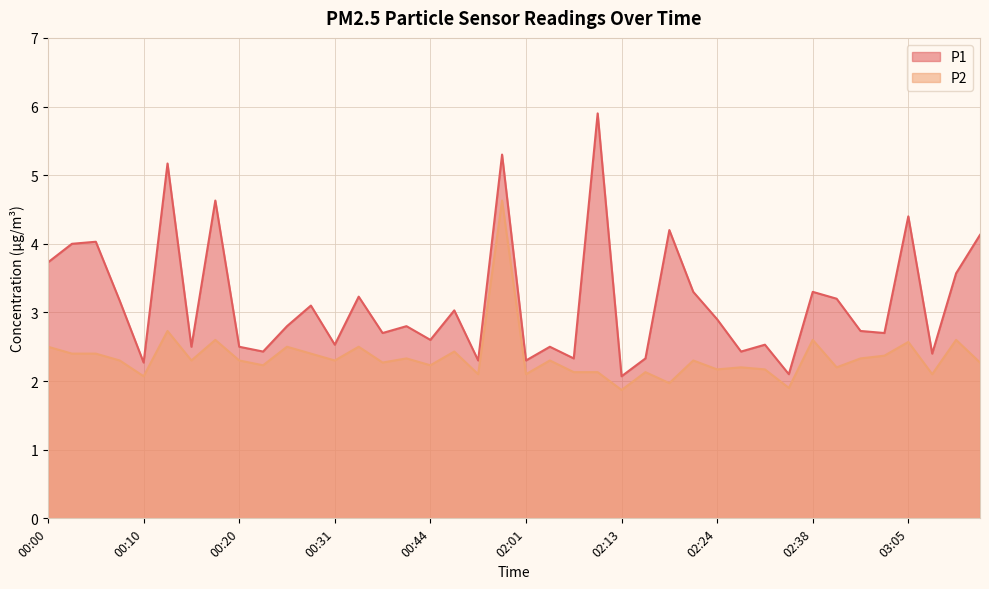

What is the average value of the P1 series?

3.2